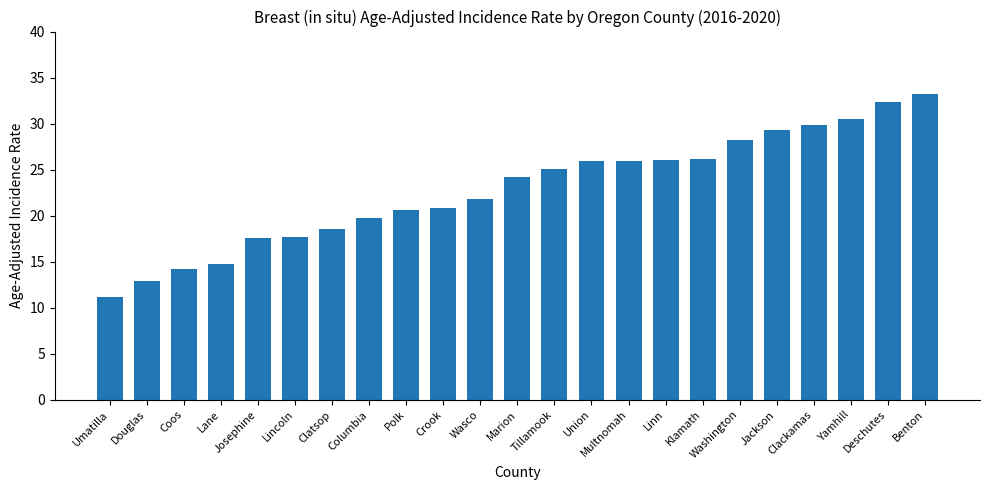

Count the number of categories in the chart.

23